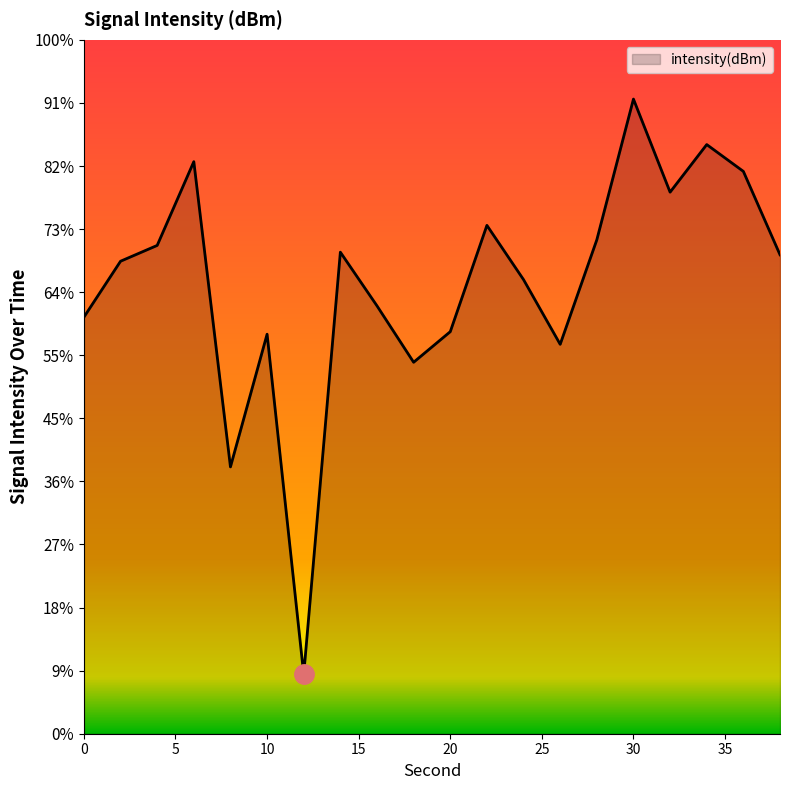

Between 16 and 2, which is larger?

2